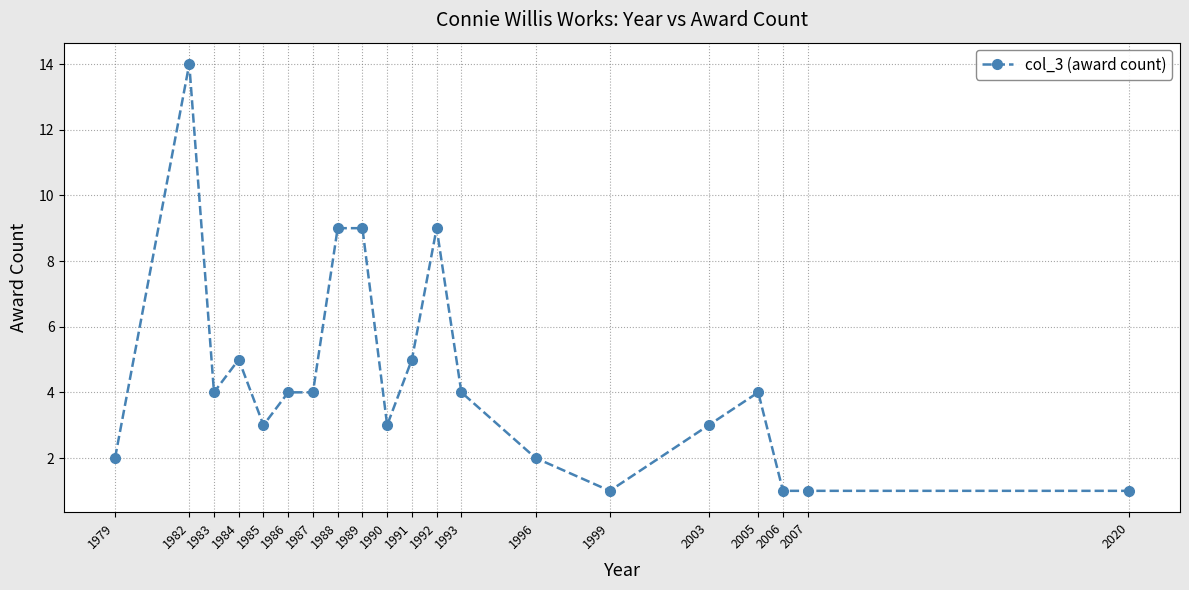

What is the ratio of the value at 2020 to the value at 1996?

0.5